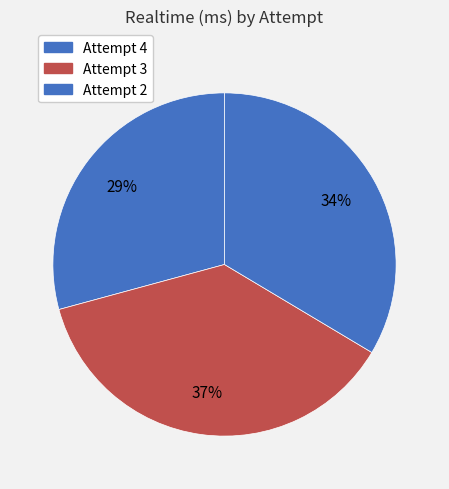

True or false: Attempt 4 accounts for 39% of the total.

False